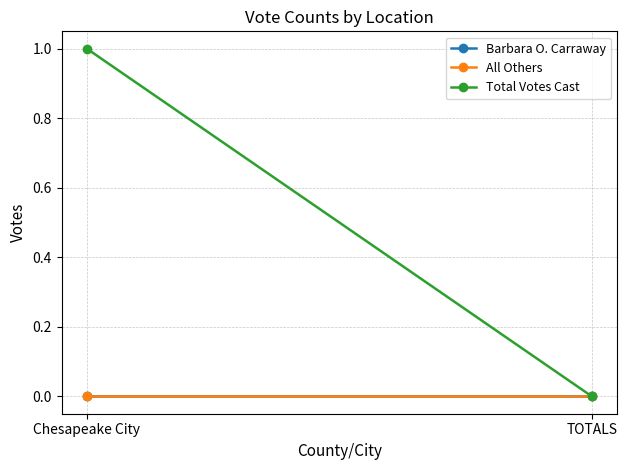

What is the greatest value displayed?

1